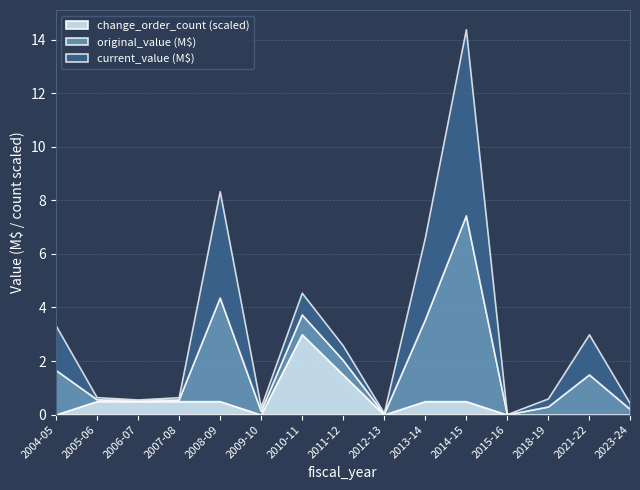

What is the difference between the maximum and minimum values in the change_order_count series?

6.0